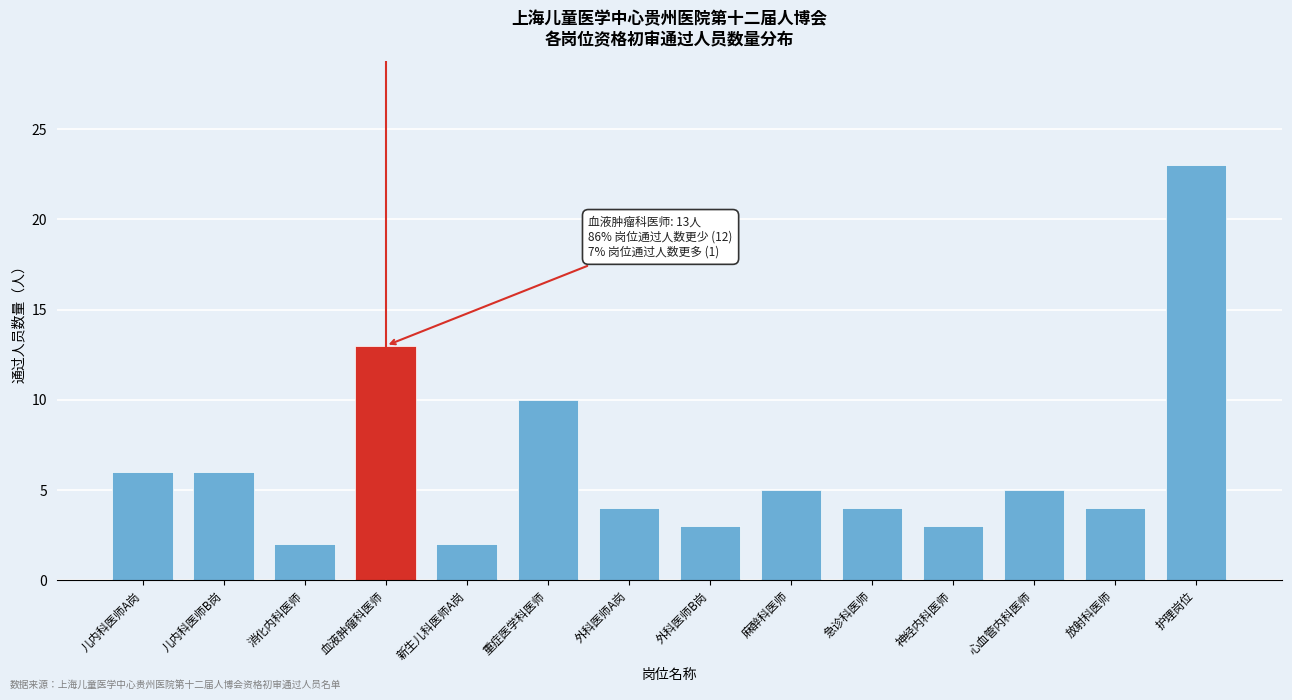

Reading right to left, what are all the values shown in this chart?

23	4	5	3	4	5	3	4	10	2	13	2	6	6